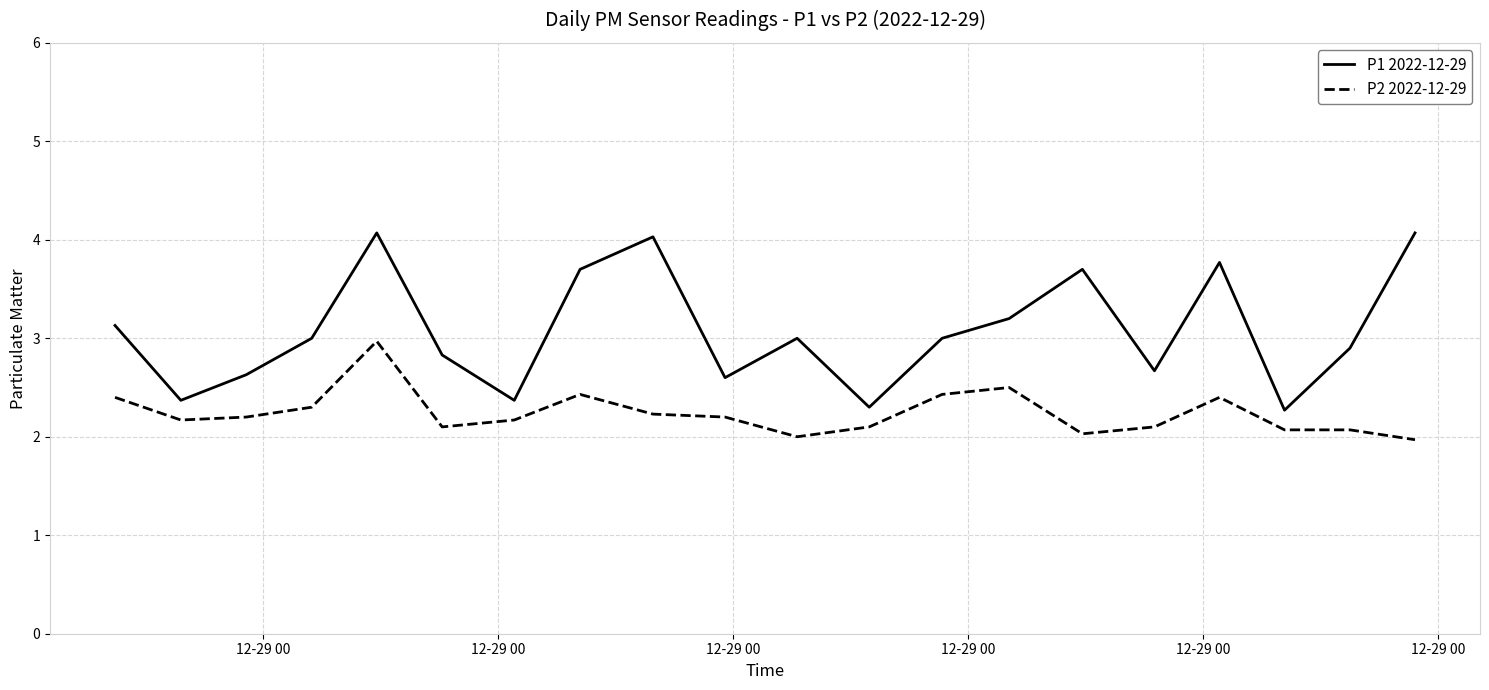

List the series in order of their peak value, lowest first.

P2 2022-12-29, P1 2022-12-29